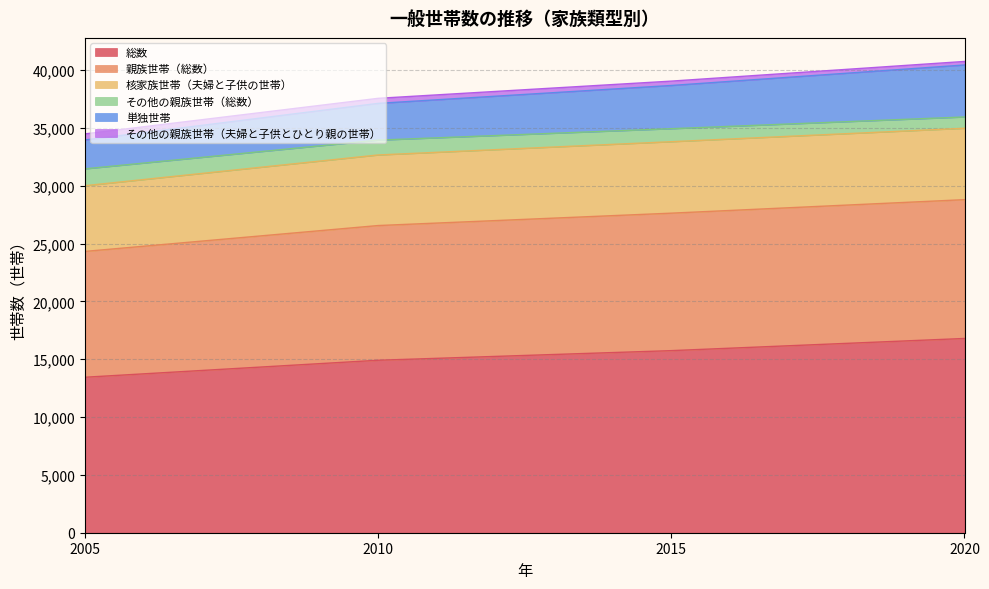

Is it true that 総数 equals 9469 at 2010?

False